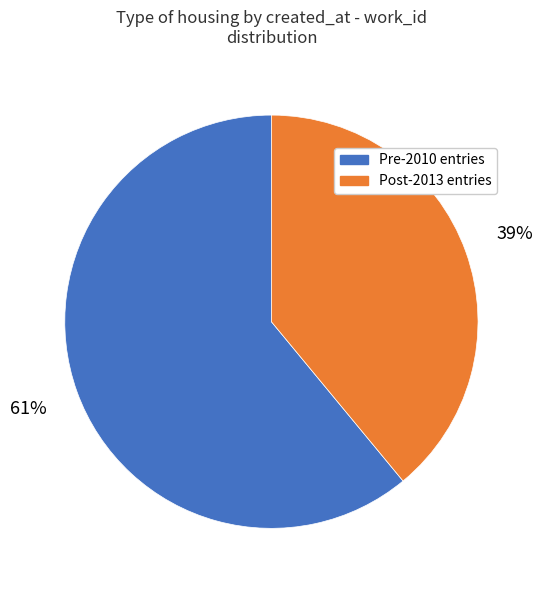

To the nearest percent, what is the average slice percentage?

50%